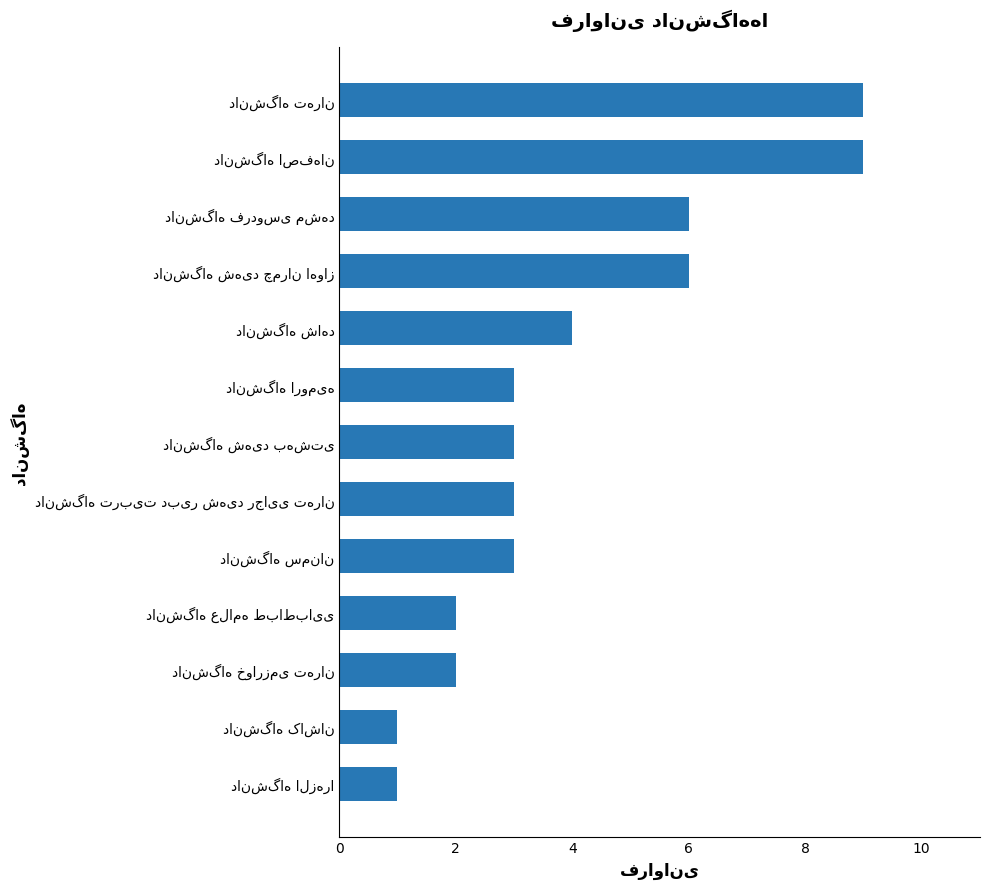

Are the bars horizontal?

Yes